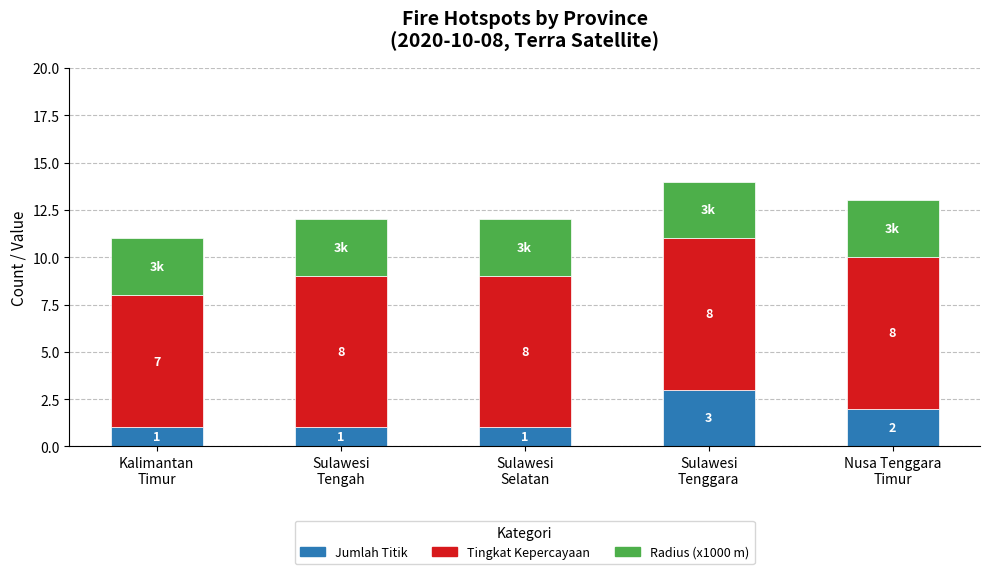

Reading left to right, transcribe the values for Jumlah Titik.

1	1	1	3	2